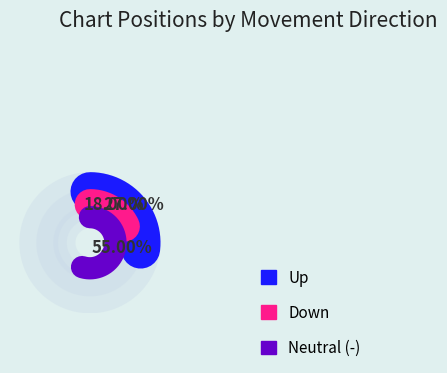

Is there a majority slice in this chart?

Yes